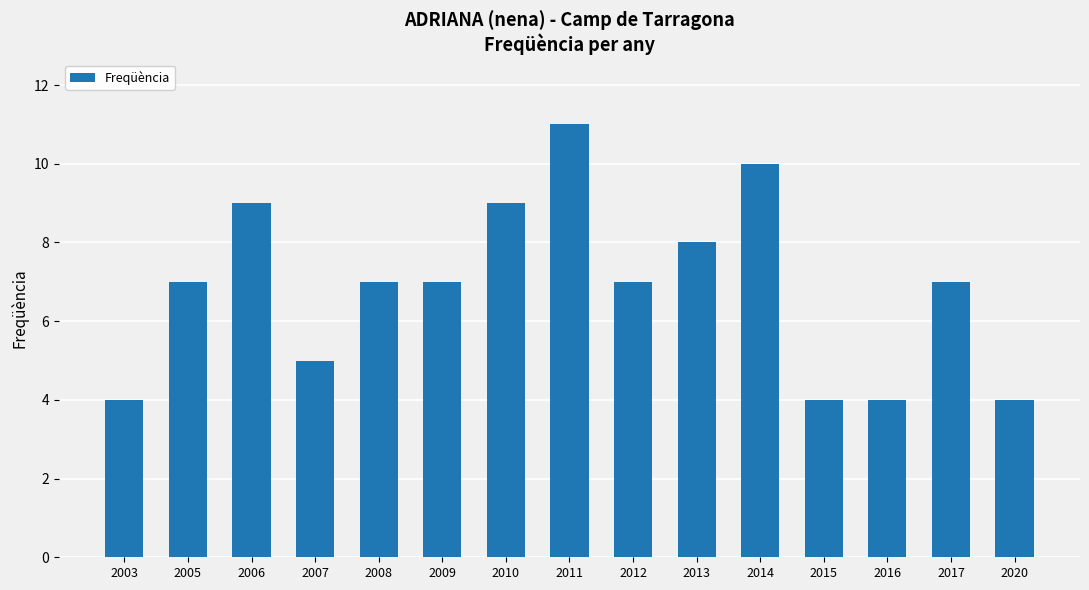

Is it true that the value at 2015 is 7?

False